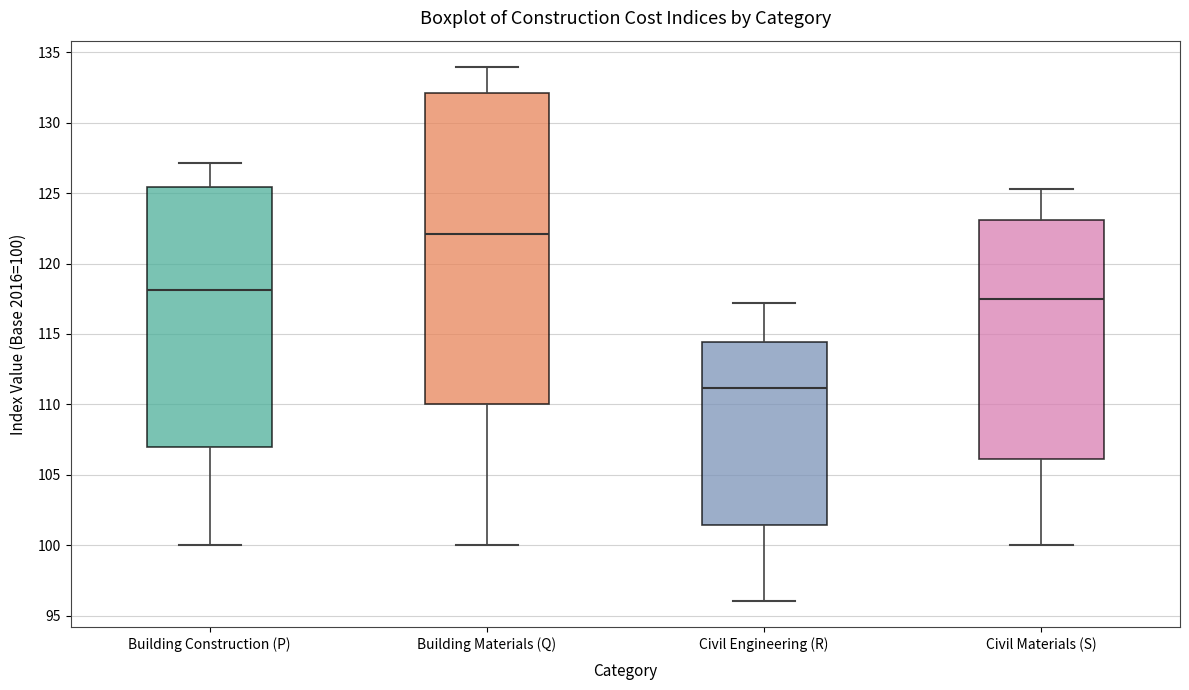

Comparing the boxes themselves (not the whiskers), which one is the tallest?

Building Materials (Q)